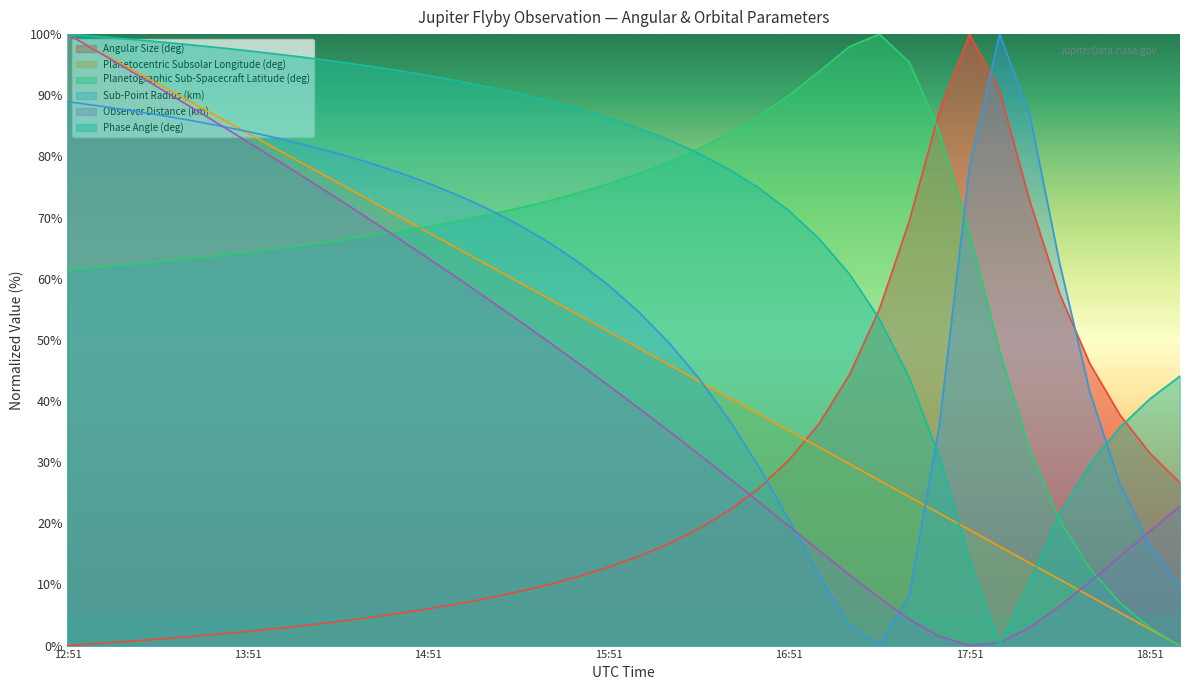

How many intersections are there between Sub-Point Radius (km) and Phase Angle (deg)?

2